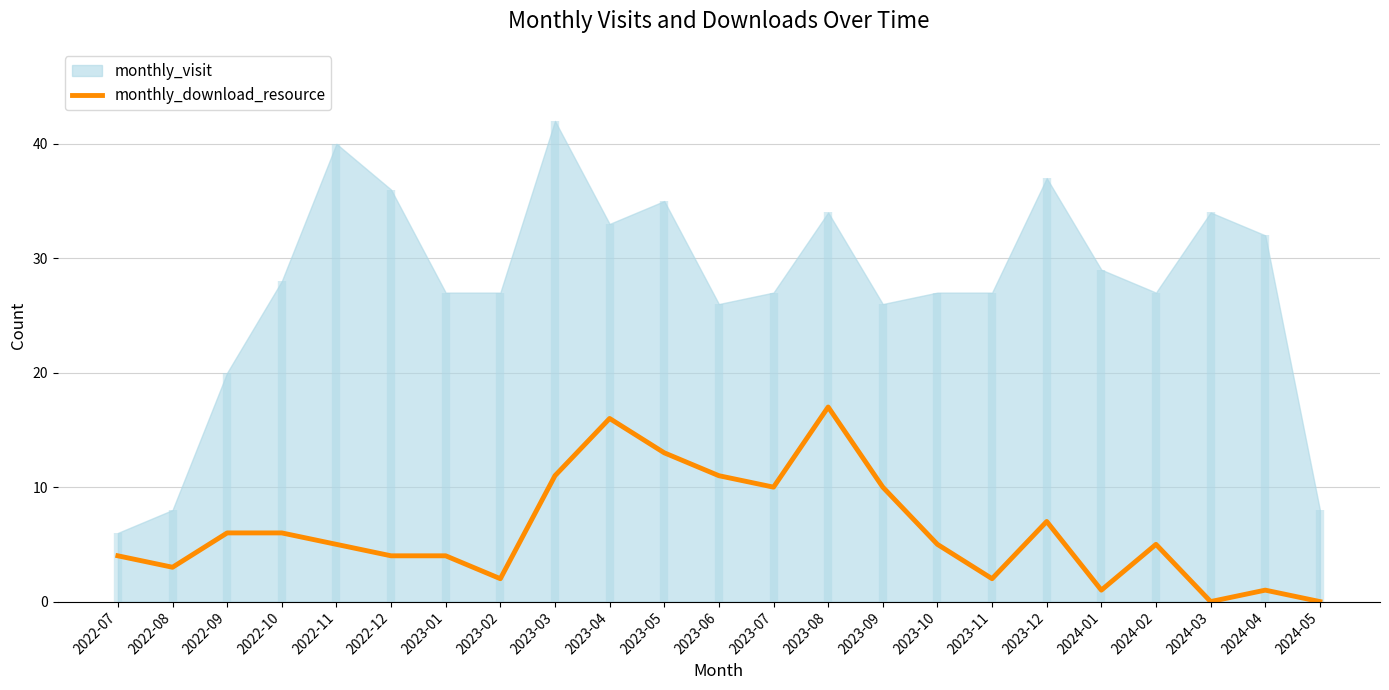

At which category does the data reach its first local peak?

2023-04